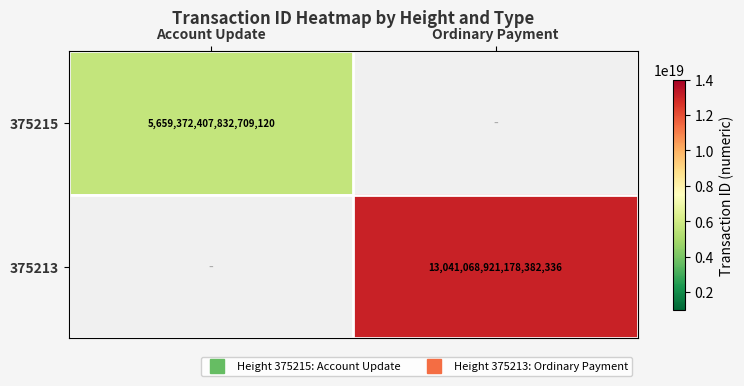

Count the number of data series in this chart.

2